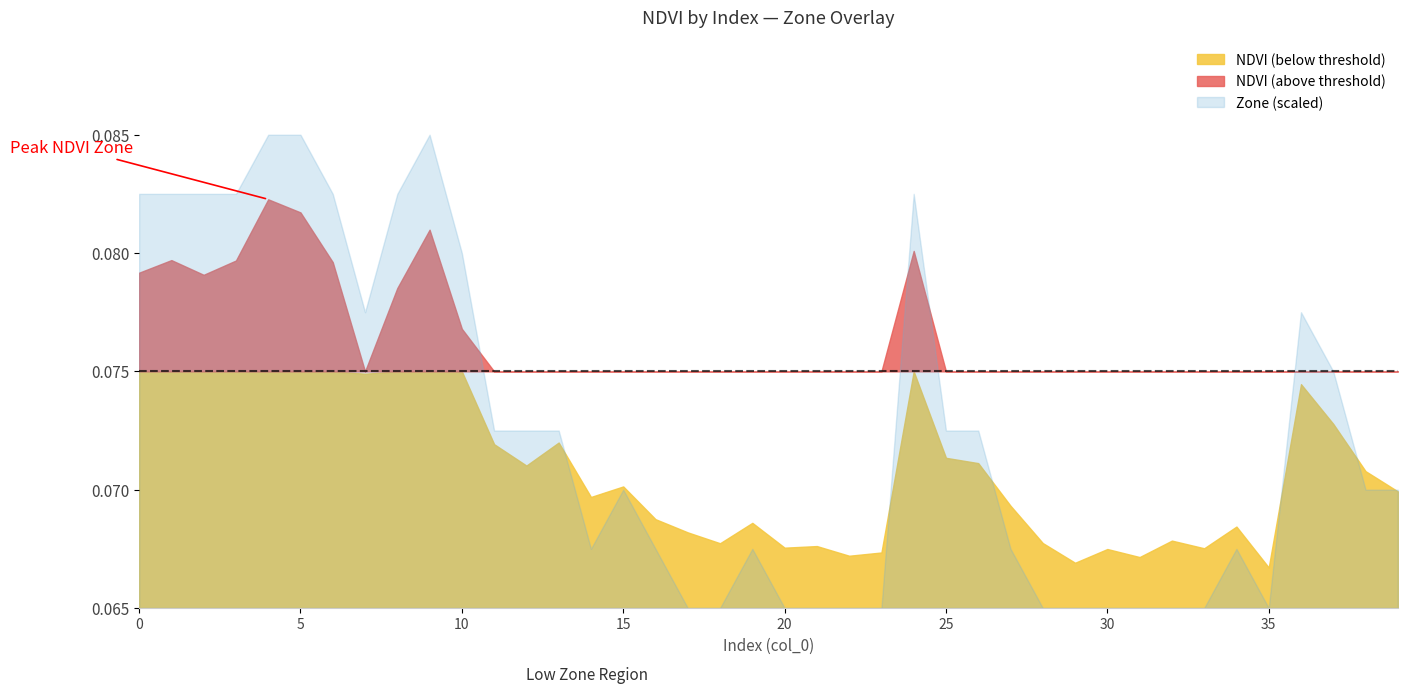

Reading left to right, extract all data points from this chart.

NDVI: 0.1	0.1	0.1	0.1	0.1	0.1	0.1	0.1	0.1	0.1	0.1	0.1	0.1	0.1	0.1	0.1	0.1	0.1	0.1	0.1	0.1	0.1	0.1	0.1	0.1	0.1	0.1	0.1	0.1	0.1	0.1	0.1	0.1	0.1	0.1	0.1	0.1	0.1	0.1	0.1
Zone: 7.0	7.0	7.0	7.0	8.0	8.0	7.0	5.0	7.0	8.0	6.0	3.0	3.0	3.0	1.0	2.0	1.0	0.0	0.0	1.0	0.0	0.0	0.0	0.0	7.0	3.0	3.0	1.0	0.0	0.0	0.0	0.0	0.0	0.0	1.0	0.0	5.0	4.0	2.0	2.0